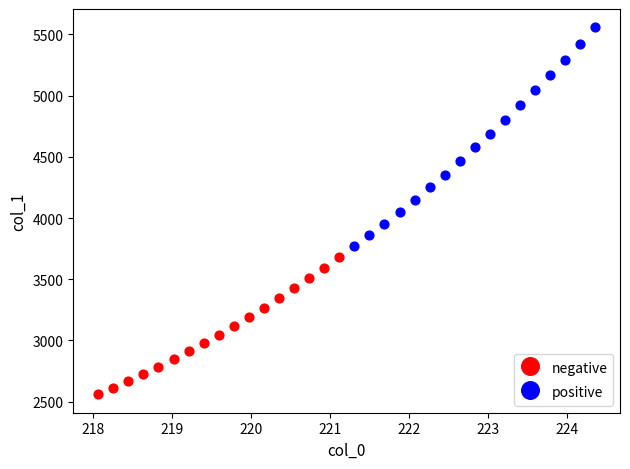

Which series contains the lowest Y value?

negative